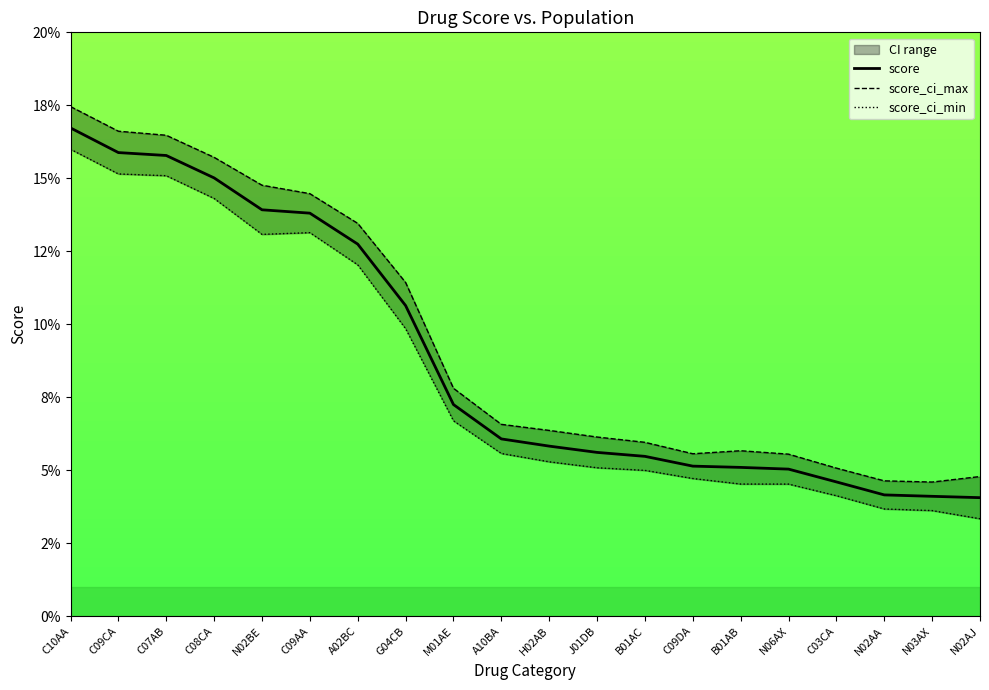

How many data points does each series have?

20